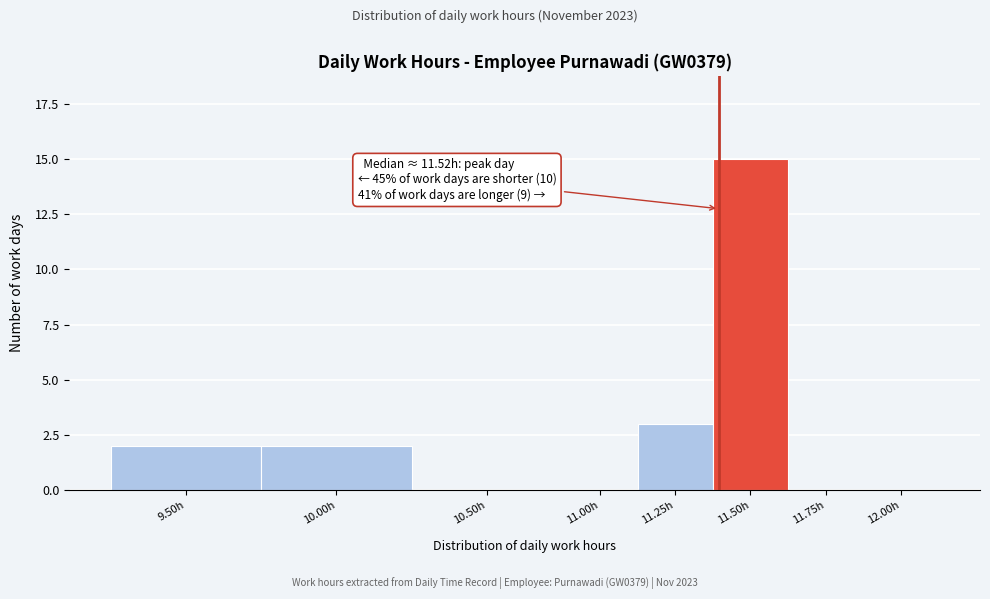

Reading left to right, extract all data points from this chart.

9.50h=2	10.00h=2	10.50h=0	11.00h=0	11.25h=3	11.50h=15	11.75h=0	12.00h=0